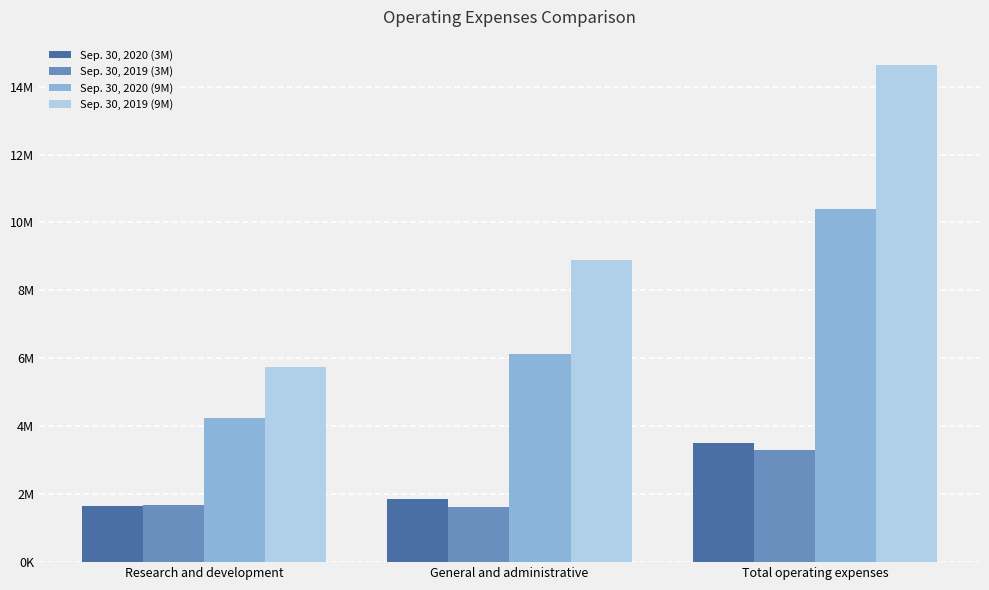

Are the bars grouped side by side (vs. stacked)?

Yes